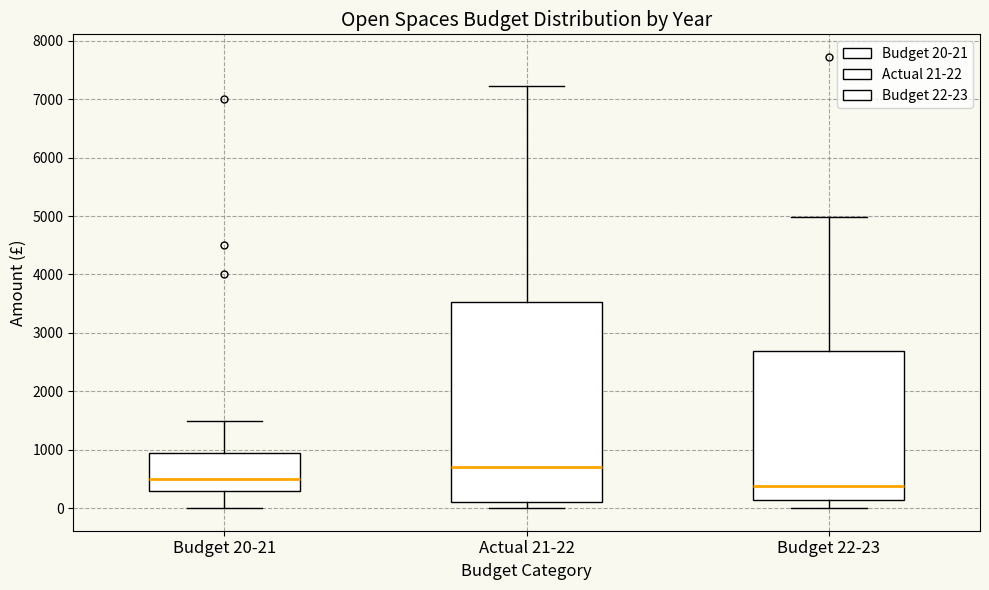

Where does the upper whisker of the box for Actual 21-22 end on the y-axis? The values are not printed on the chart, so give them approximately, as read against the axis.

7200